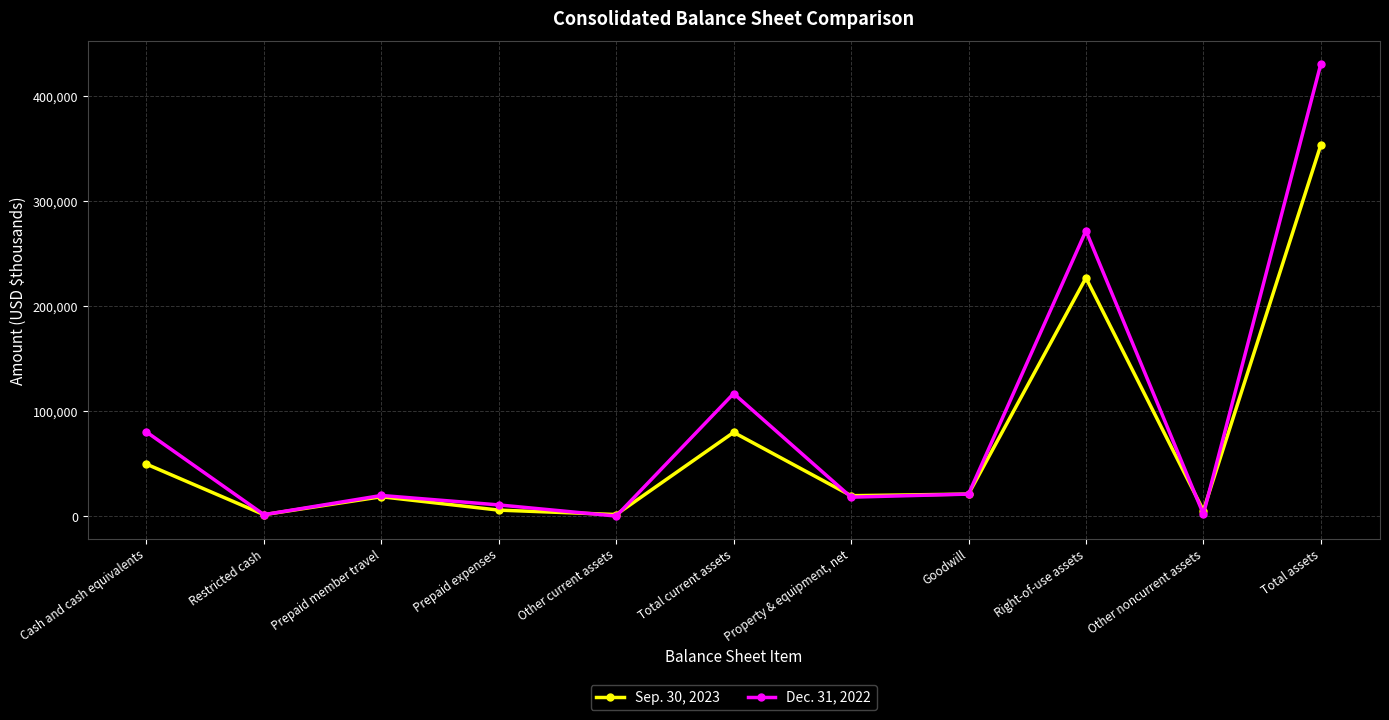

What is the label of the 1st point from the right?

Total assets